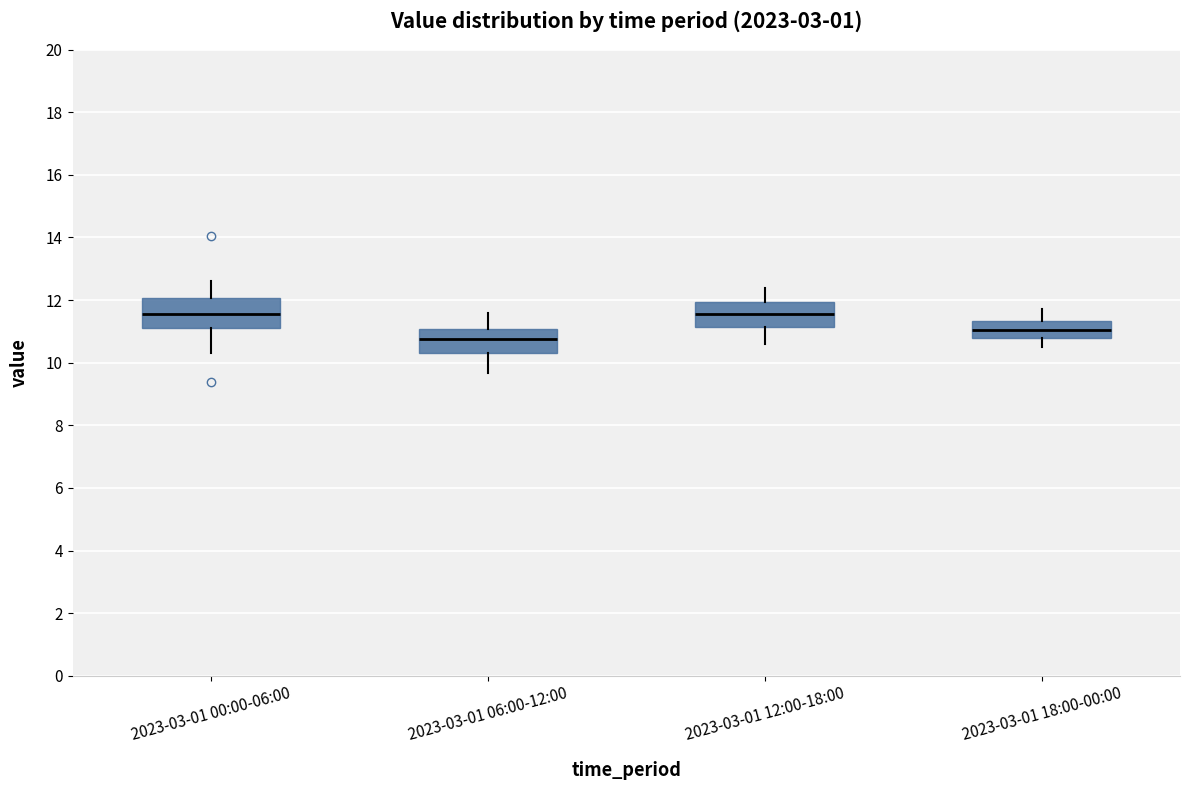

Where is the upper edge of the box for 2023-03-01 00:00-06:00 on the y-axis? The values are not printed on the chart, so give them approximately, as read against the axis.

12.0